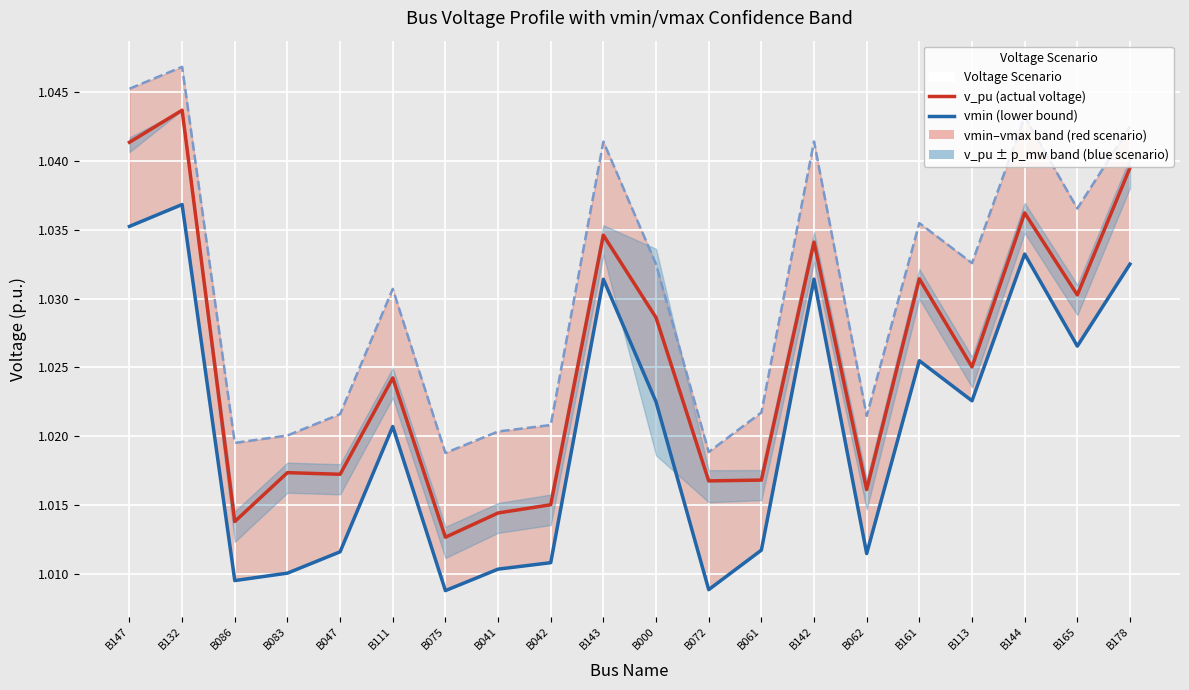

What is the total value across all series at B113?

3.1